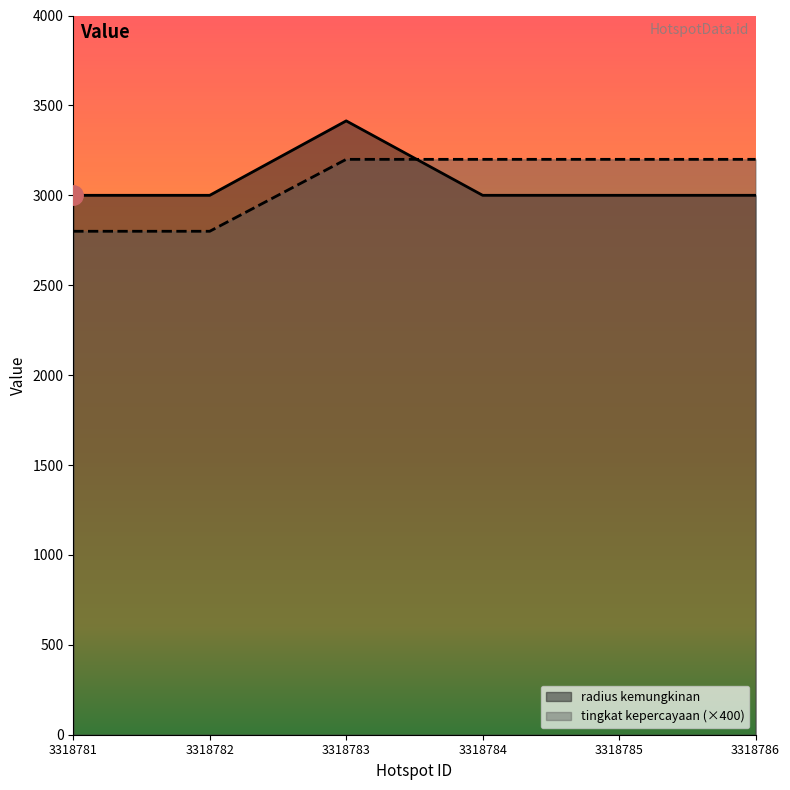

Between 3318782 and 3318786, which is larger?

3318786